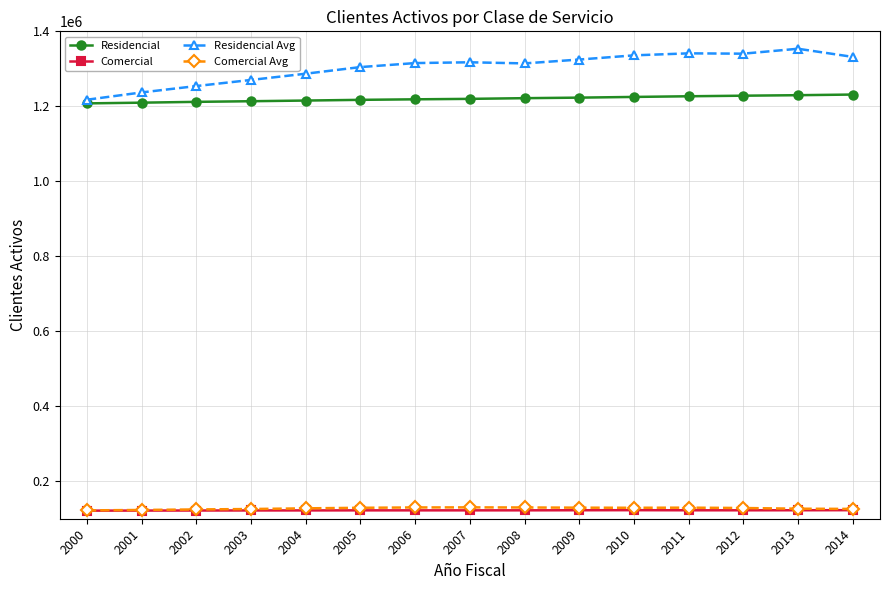

True or false: Residencial and Comercial intersect in this chart.

False